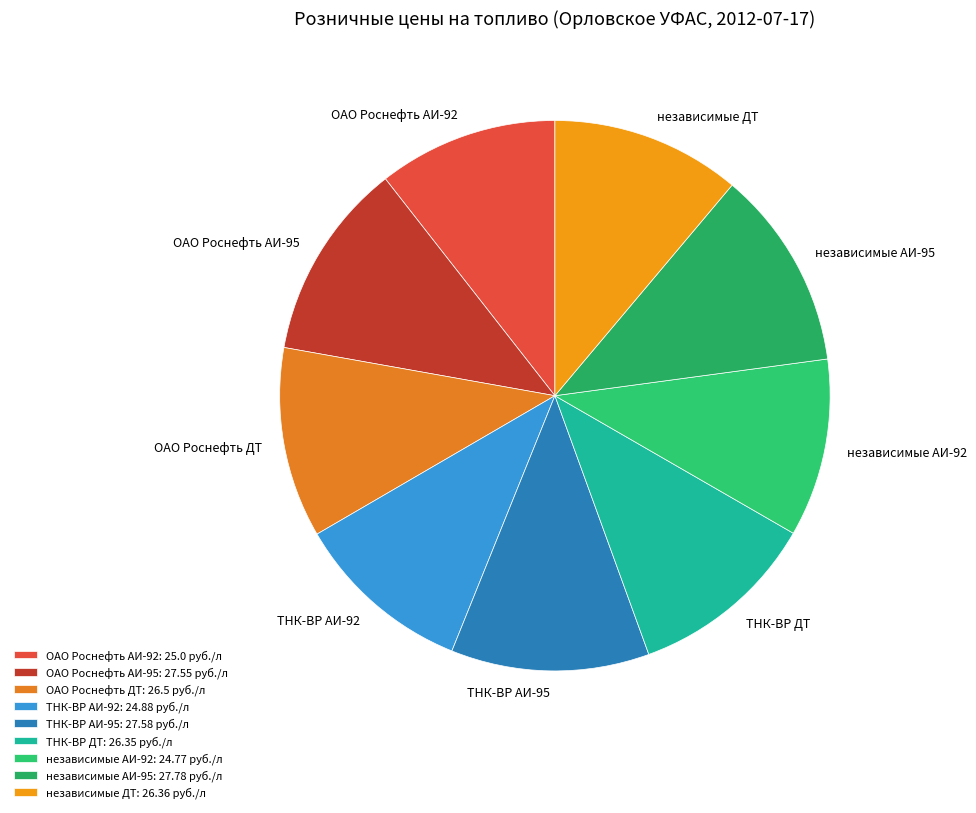

To the nearest percent, what is the combined percentage of ТНК-ВР АИ-95 and ОАО Роснефть ДТ?

23%